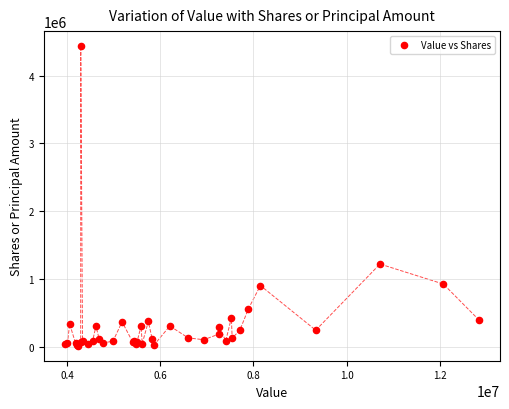

What Y value in the scatter plot is closest to 2226716?

1223165